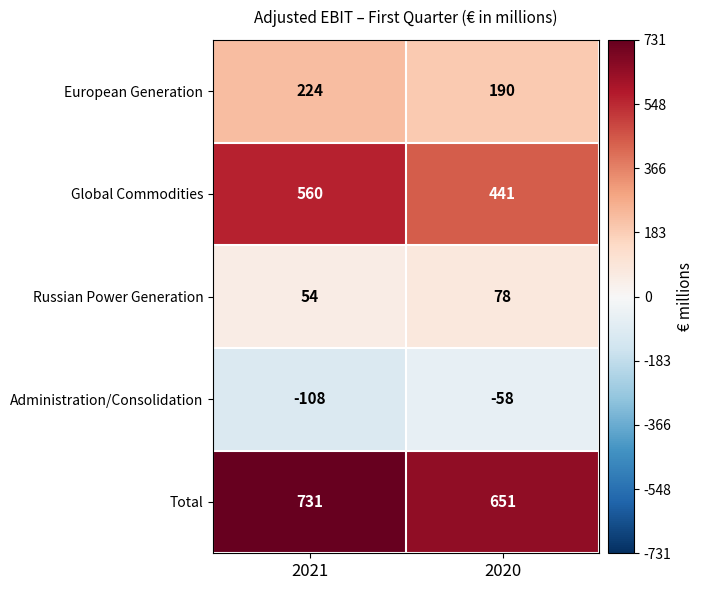

Which series changed the most between 2021 and 2020?

Global Commodities